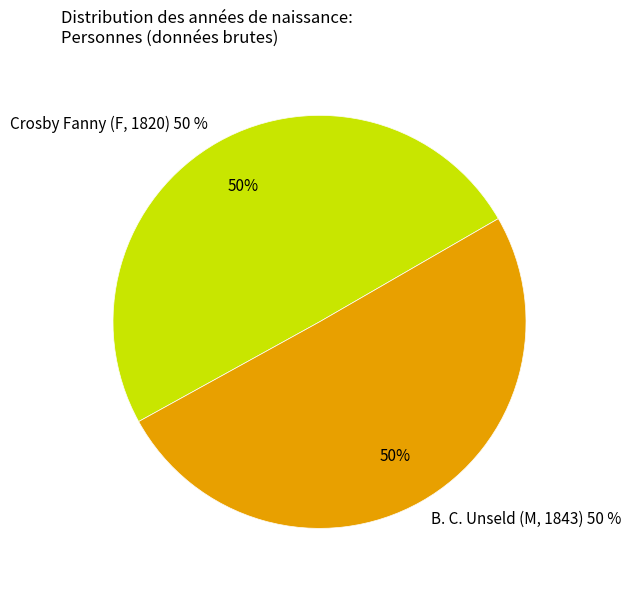

How many segments does this pie chart have?

2